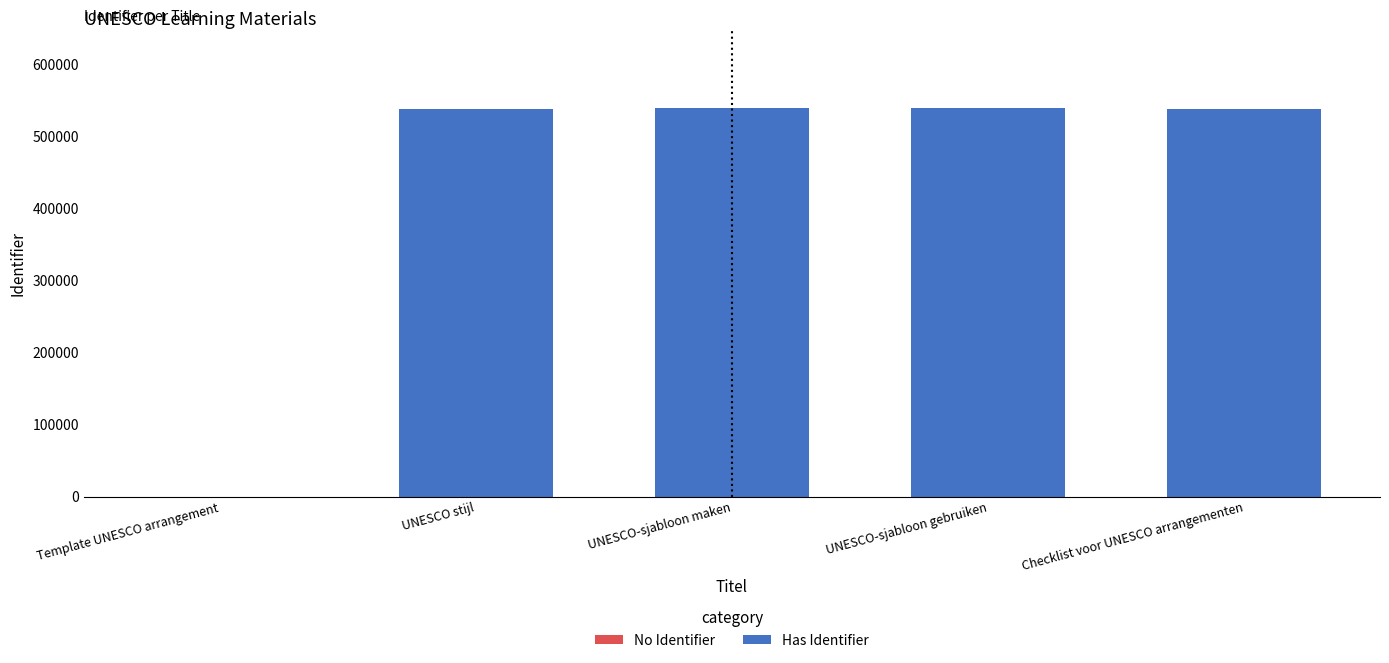

What is the label of the 1st bar from the right?

Checklist voor UNESCO arrangementen